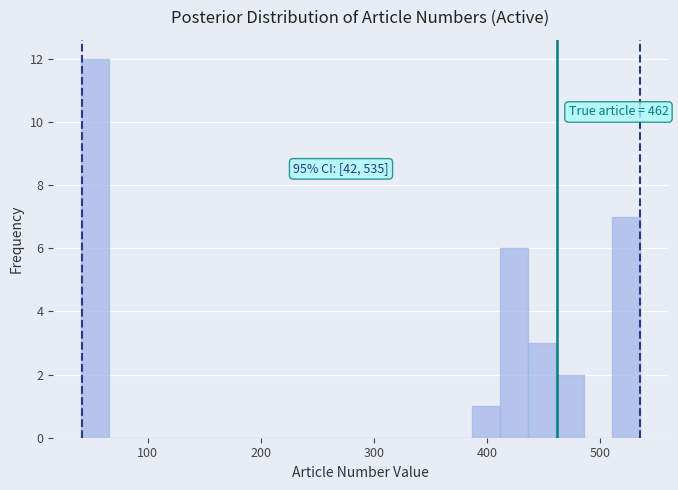

Read against the x-axis, roughly where is the centre of the tallest bar?

50